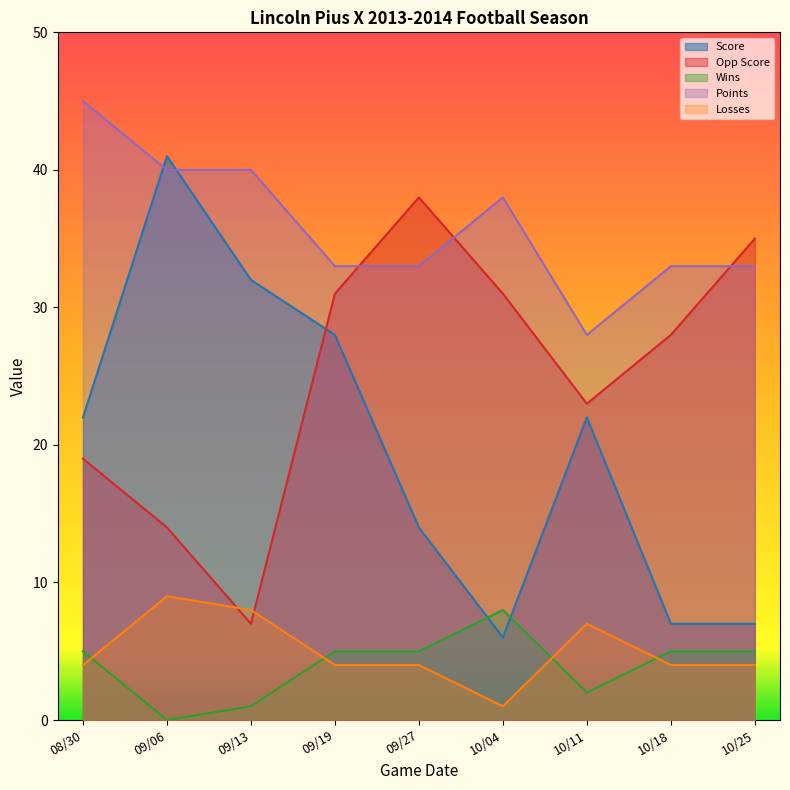

How many data points in Score are less than 22?

4